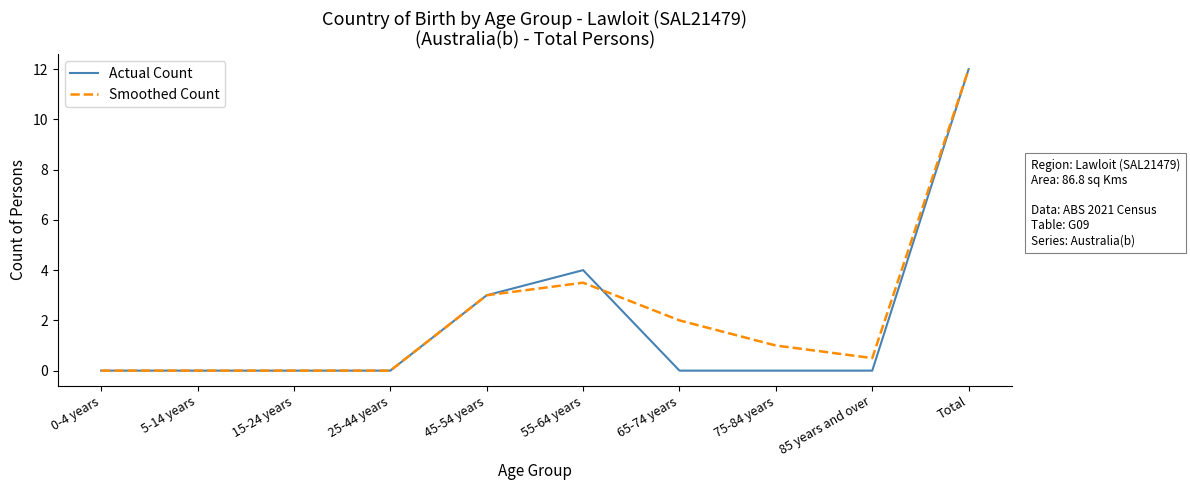

Is it true that Smoothed Count equals 0.0 at 25-44 years?

True